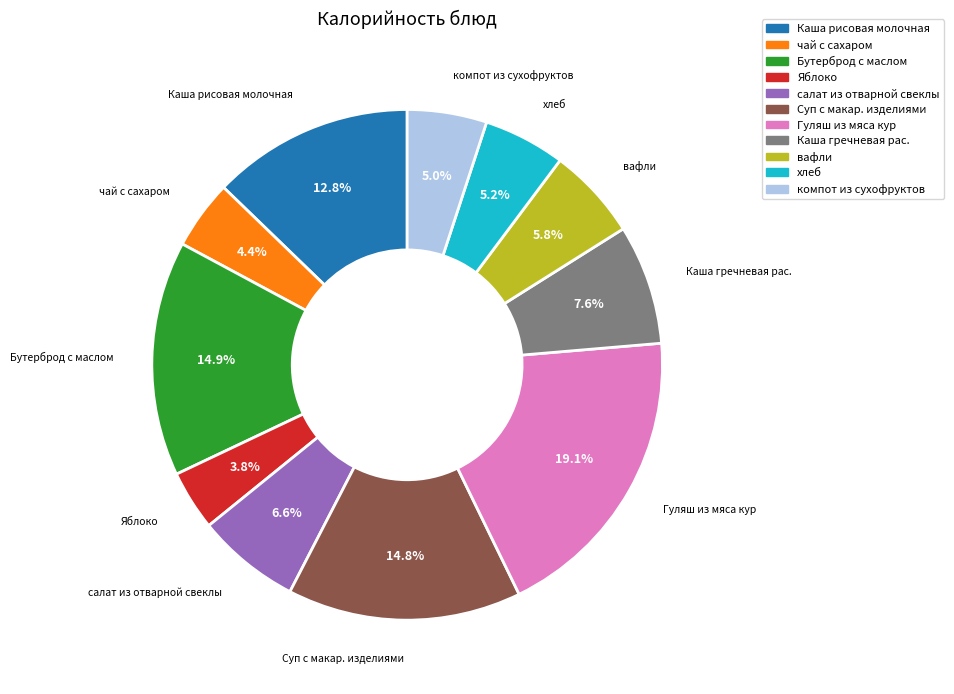

Does Яблоко account for over 50% of the chart?

No